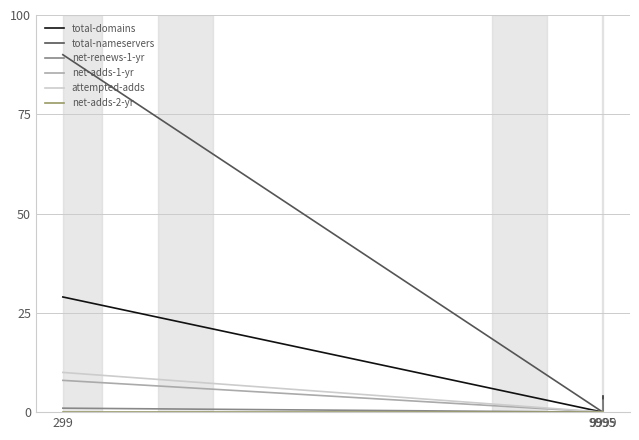

What is the maximum value shown in the chart?

90